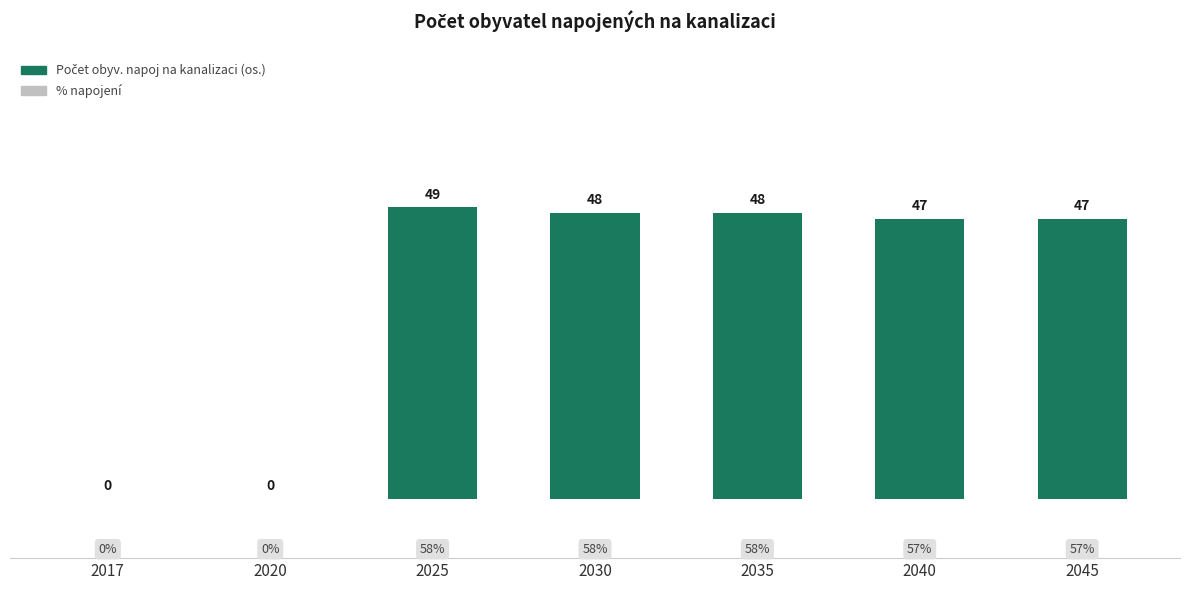

What is the sum of the values at 2035 and 2040?

95